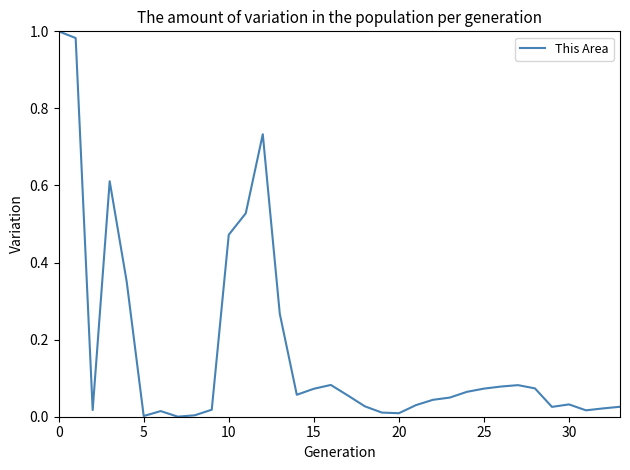

Reading left to right, extract all data points from this chart.

1.0	1.0	0.0	0.6	0.4	0.0	0.0	0.0	0.0	0.0	0.5	0.5	0.7	0.3	0.1	0.1	0.1	0.1	0.0	0.0	0.0	0.0	0.0	0.0	0.1	0.1	0.1	0.1	0.1	0.0	0.0	0.0	0.0	0.0